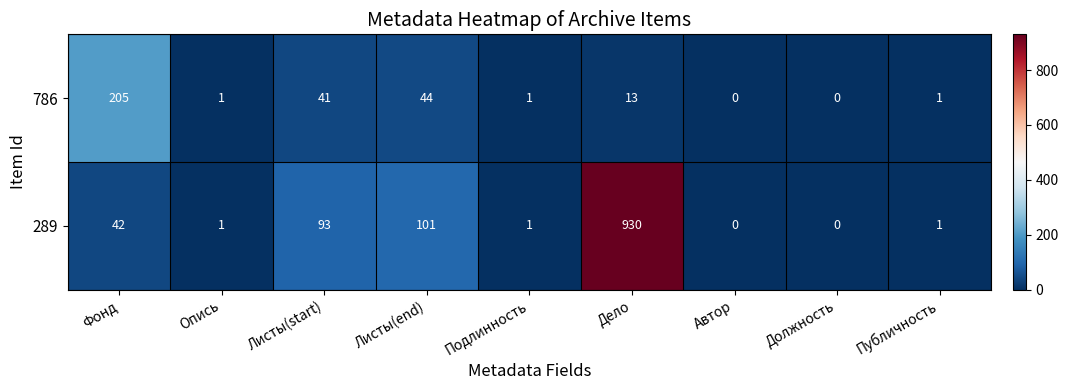

At which label is 289 closest to 465?

Листы(end)